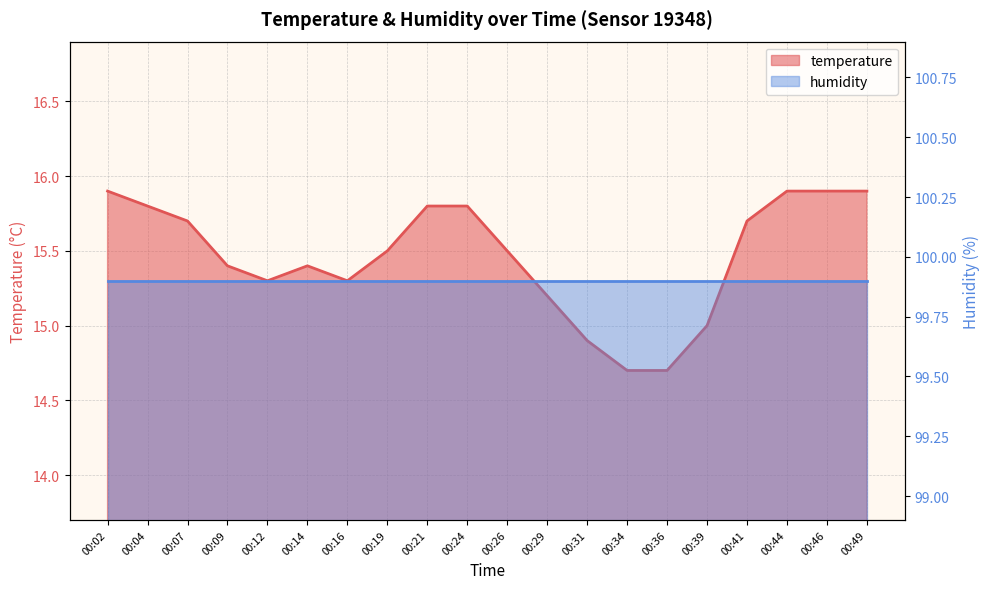

At which category does the chart reach its peak across all series?

00:02